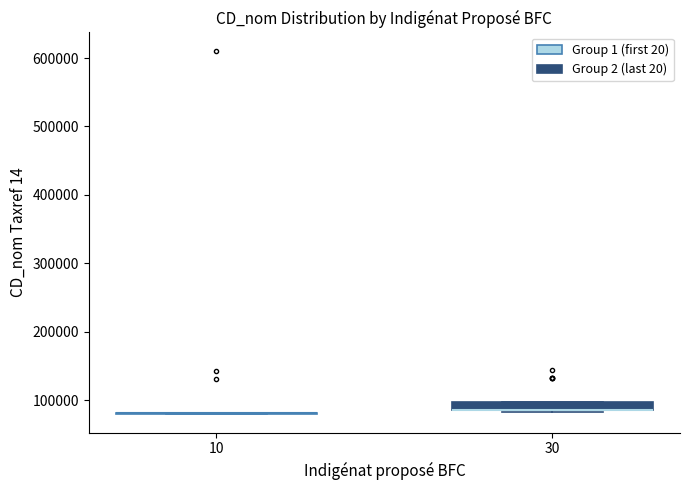

Where is the lower edge of the box at x = 30 on the y-axis? The values are not printed on the chart, so give them approximately, as read against the axis.

90000